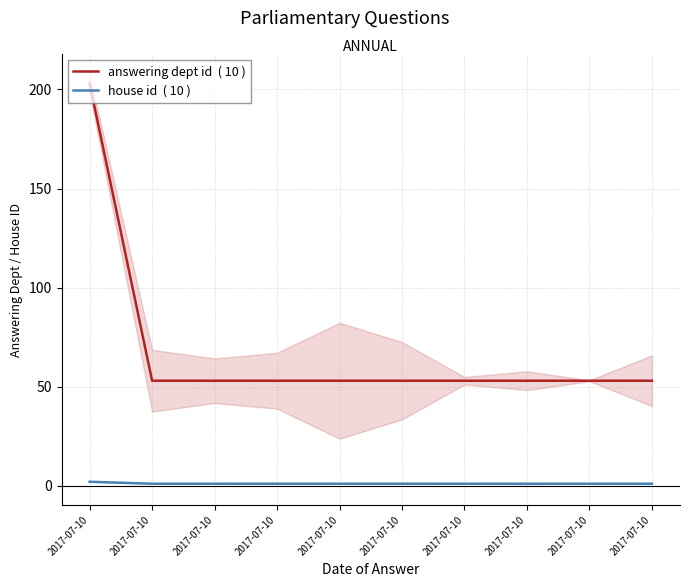

What is the average value of the house id  ( 10 ) series?

1